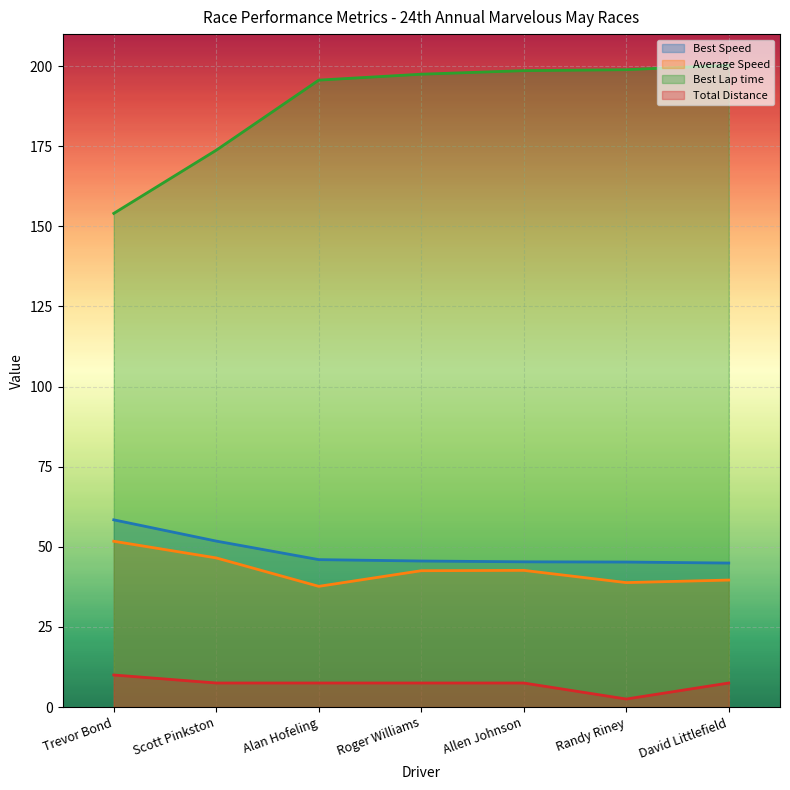

What is the difference between the maximum and minimum values in the Best Lap time series?

46.2